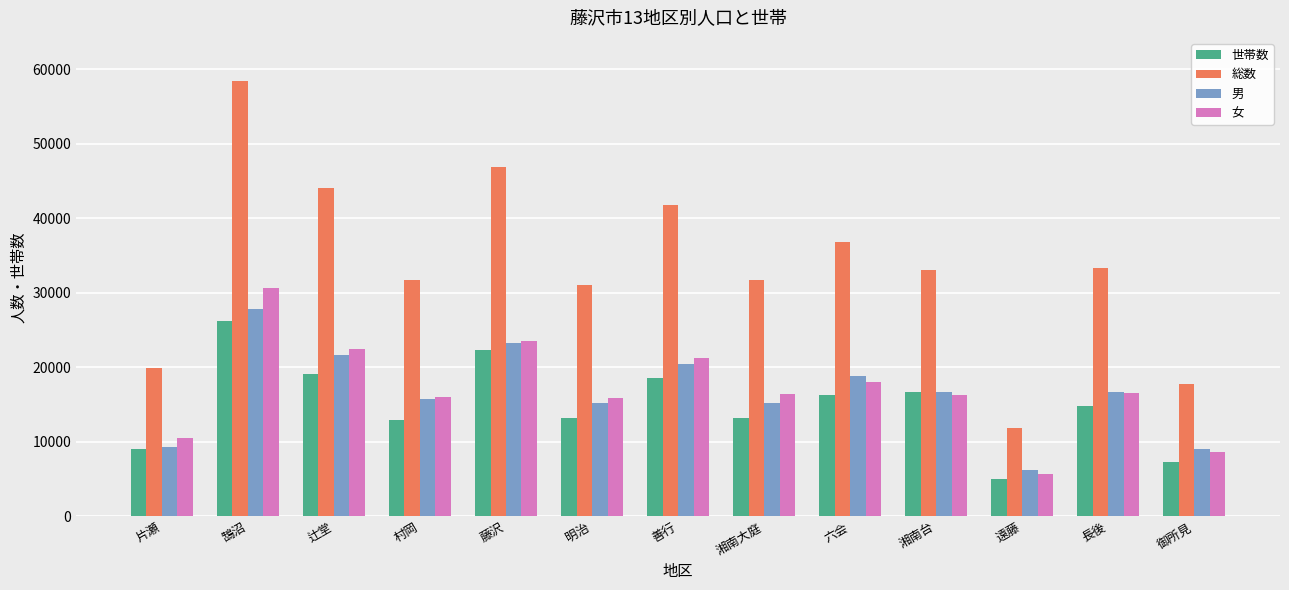

Are the bars grouped side by side (vs. stacked)?

Yes